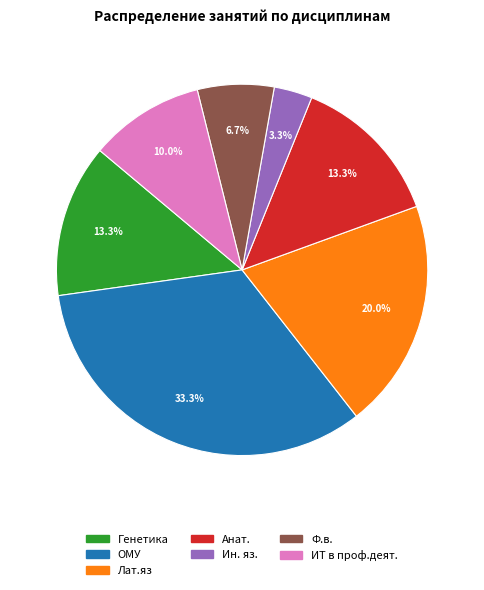

How many slices are in this pie chart?

7